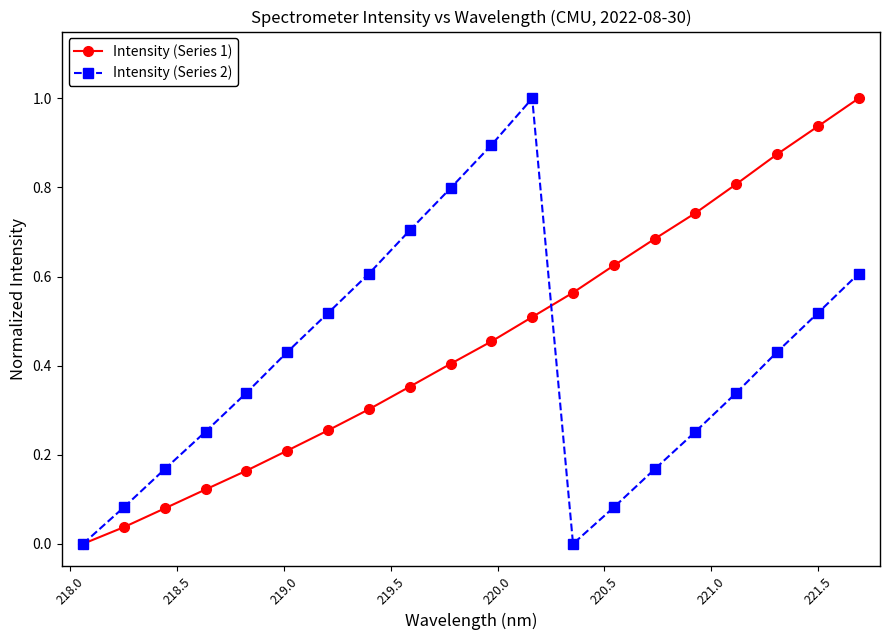

How many interior local valleys does the Intensity (Series 2) series have?

1